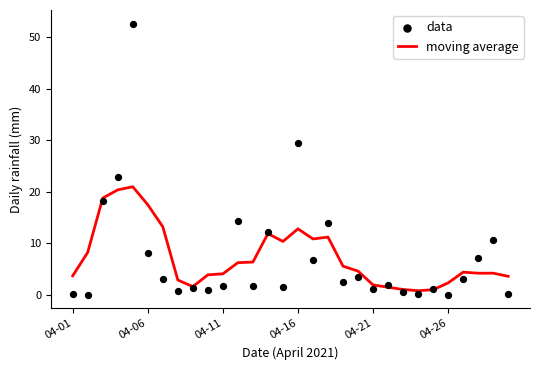

At how many categories does at least one series exceed 12?

9